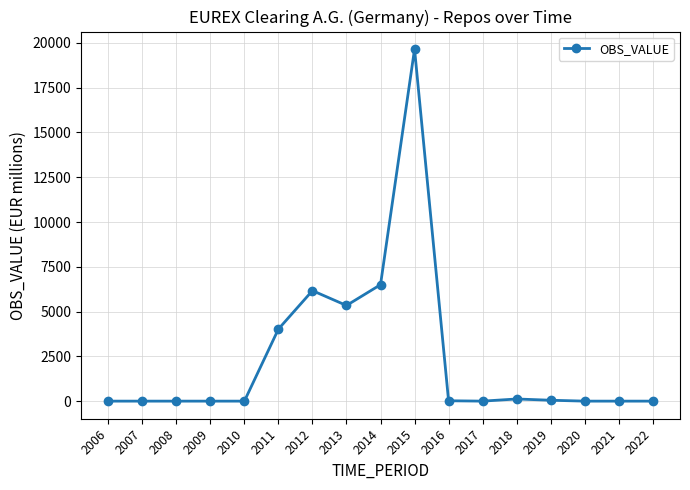

Where is the data nearest to the value 9825?

2014